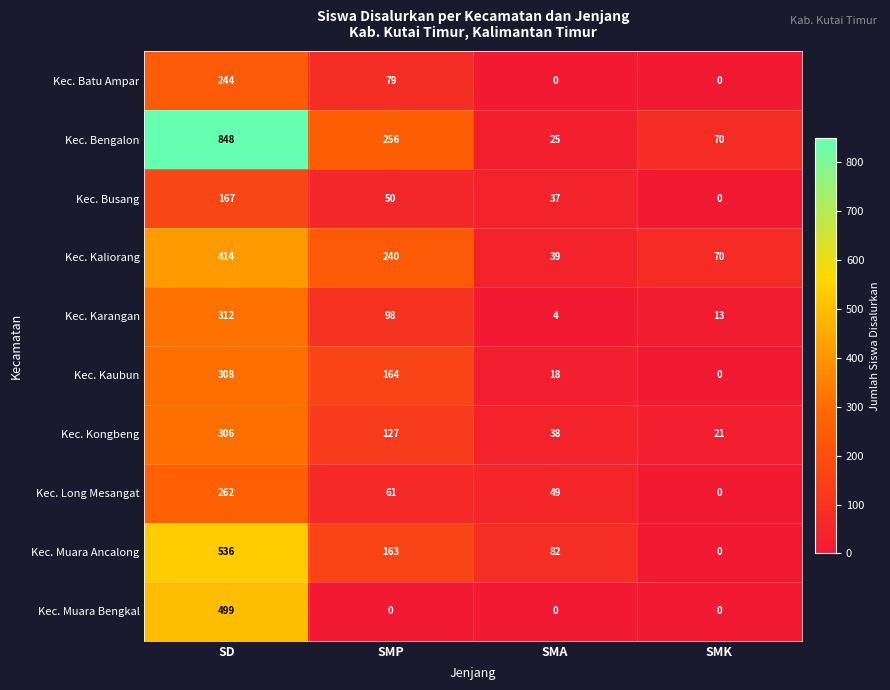

At which label does Kec. Muara Ancalong first exceed 163?

SD